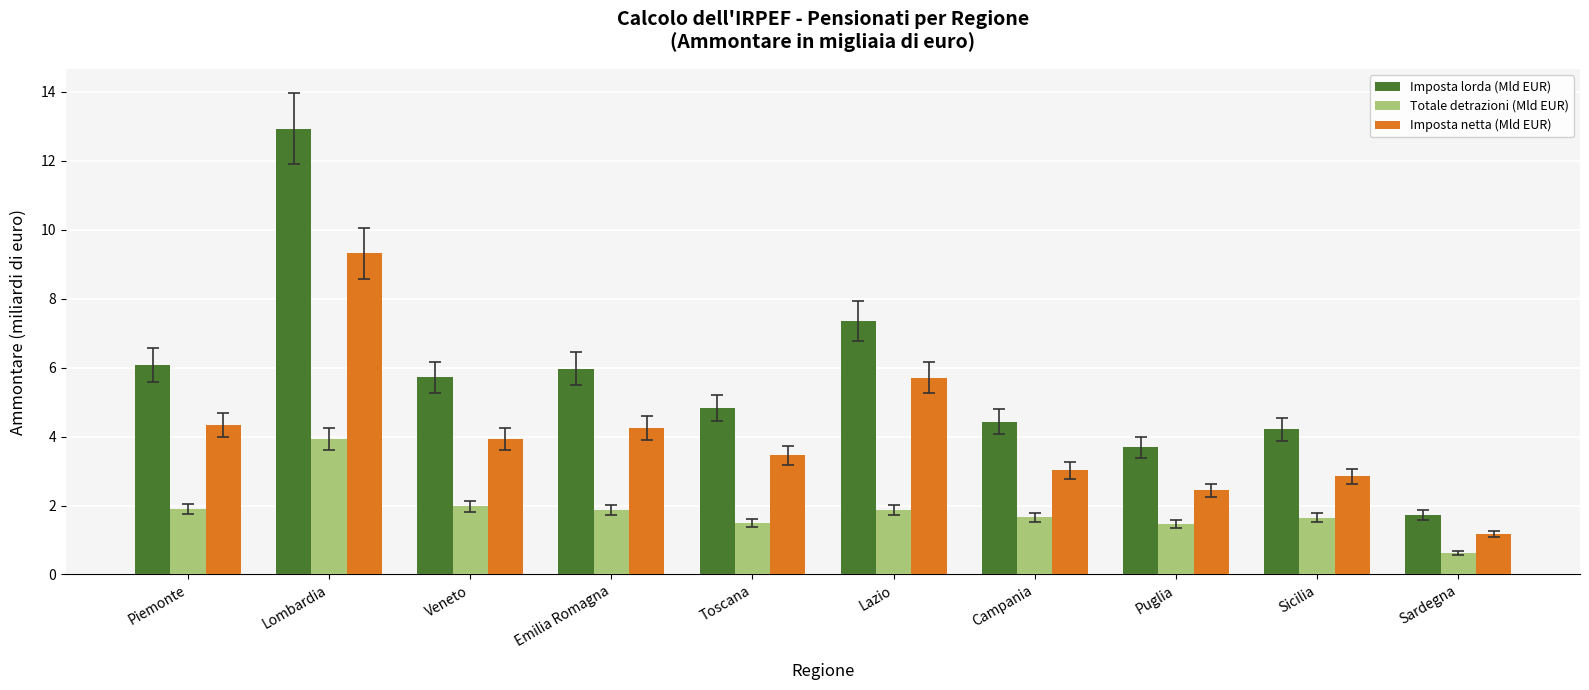

Which series has the widest spread of values?

Imposta lorda (Mld EUR)